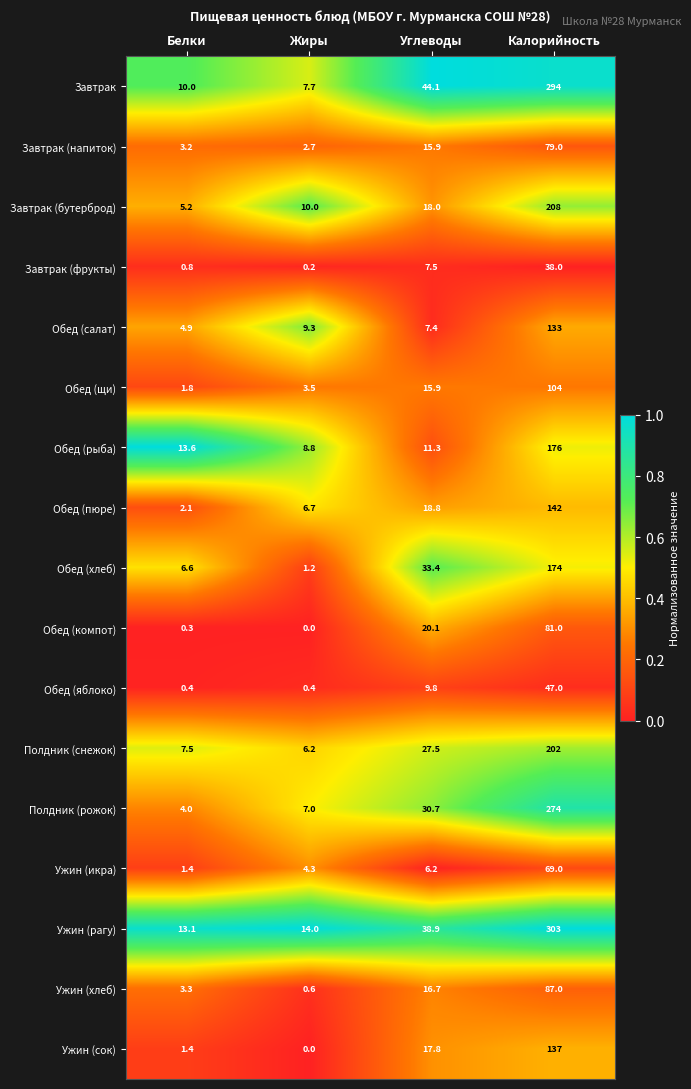

True or false: Полдник (рожок) has a value of 30.7 at Углеводы.

True